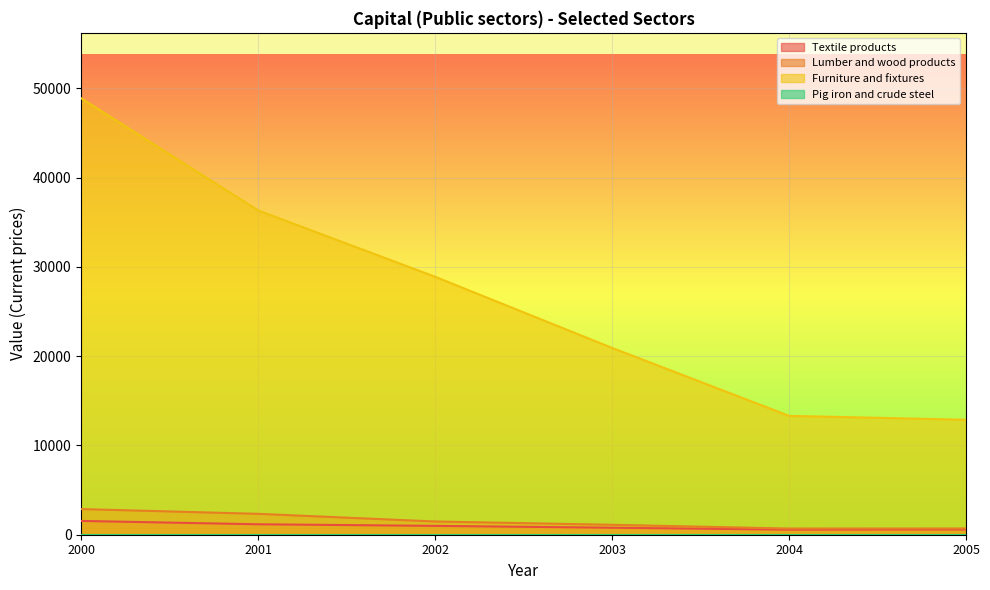

What is the sum of all Textile products values?

5648.2